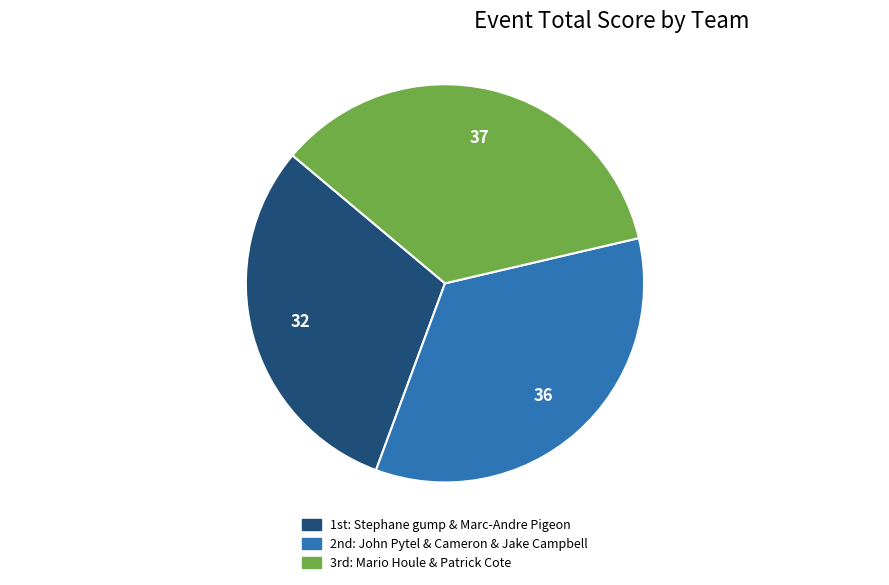

Does any single category account for the majority?

No